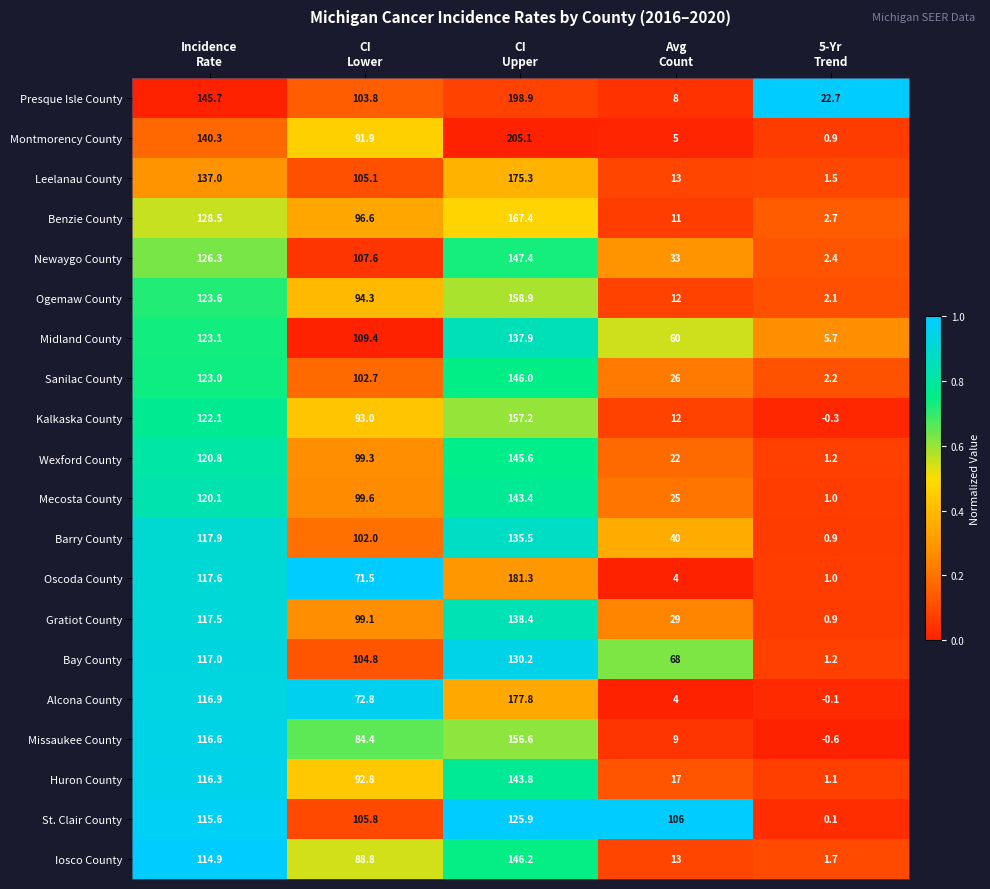

What is the maximum value for Alcona County?

177.8